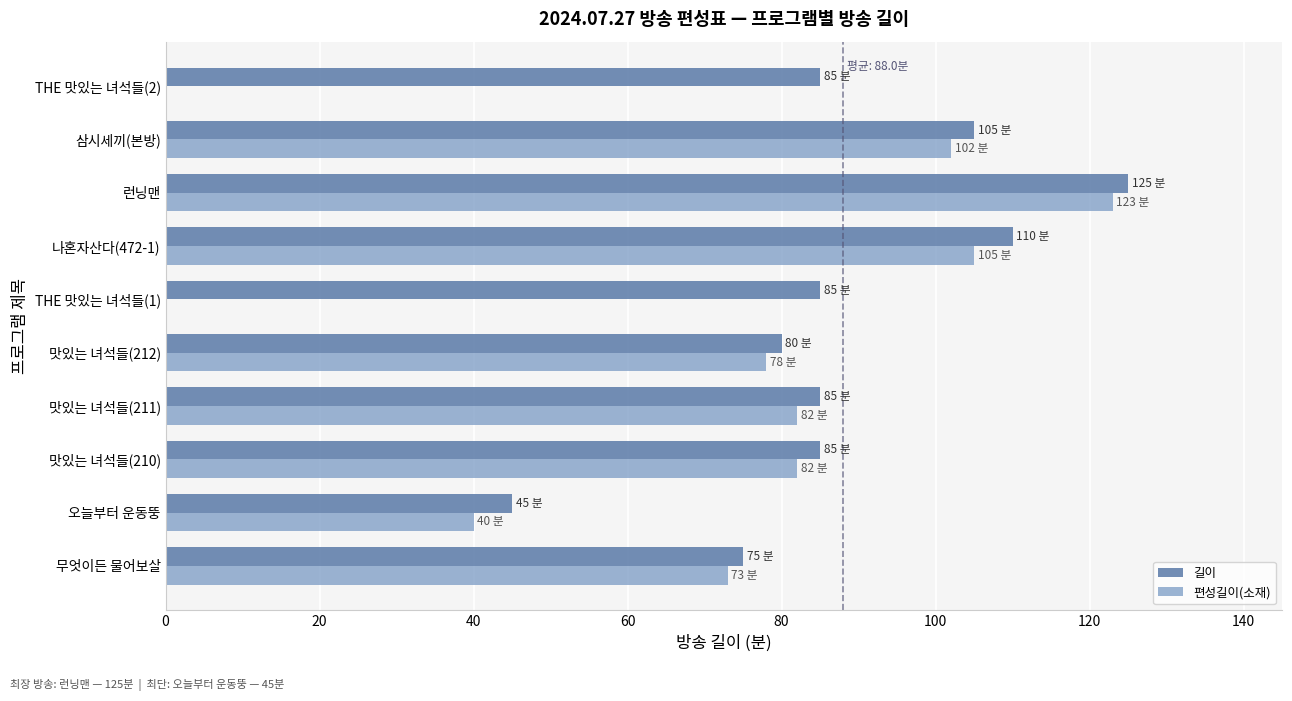

How many series are shown in this chart?

2